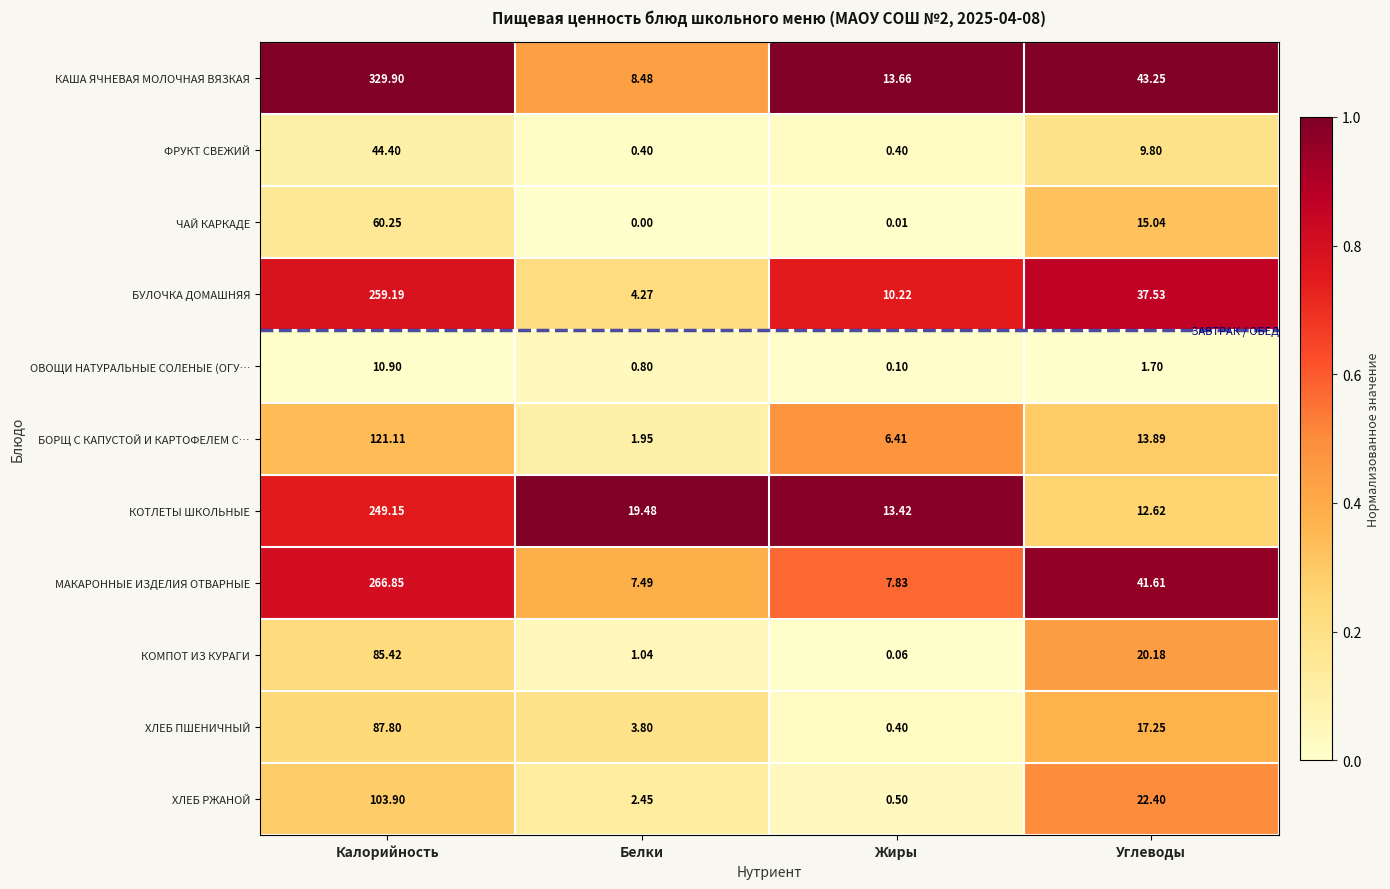

Which series changed the most between Калорийность and Жиры?

КАША ЯЧНЕВАЯ МОЛОЧНАЯ ВЯЗКАЯ